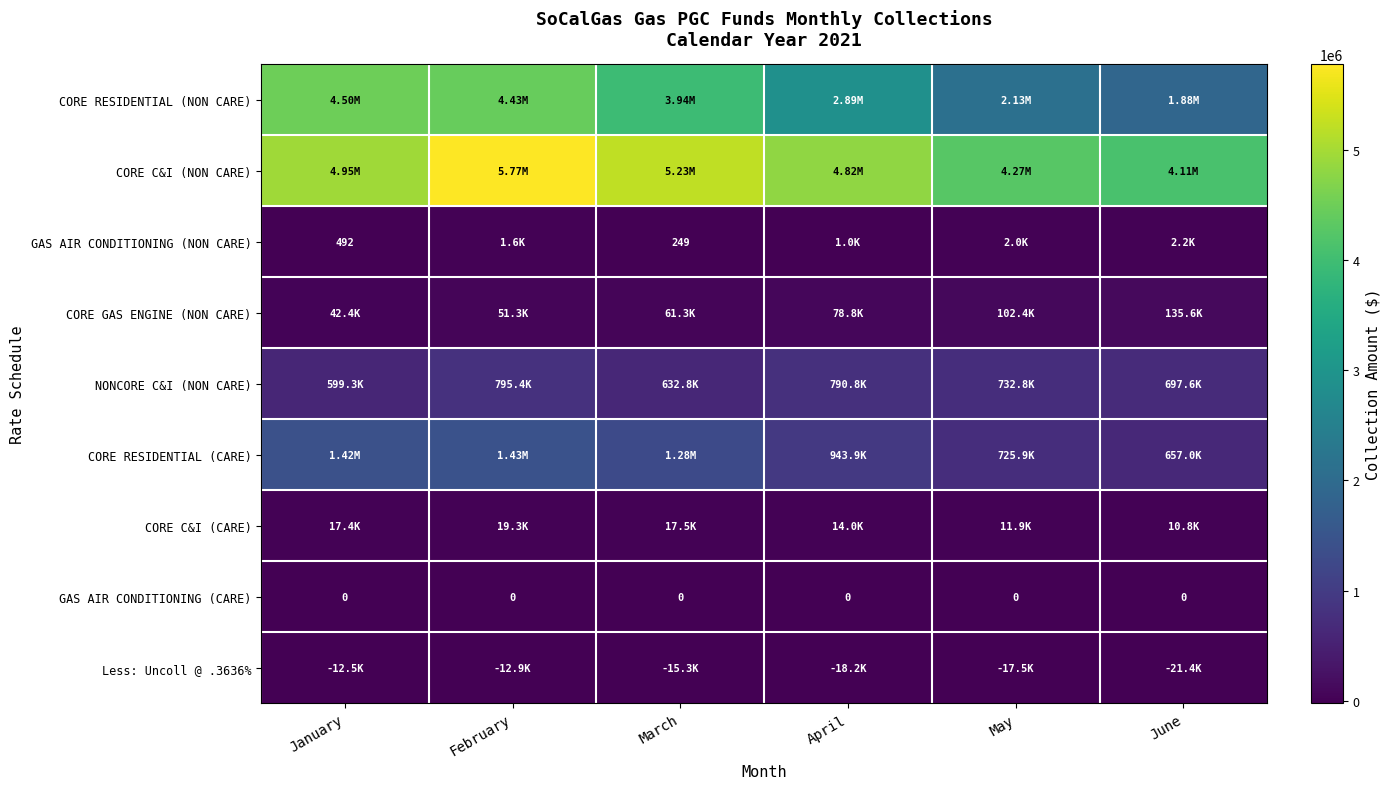

The value of CORE C&I (NON CARE) at April is 6520024.8. True or false?

False